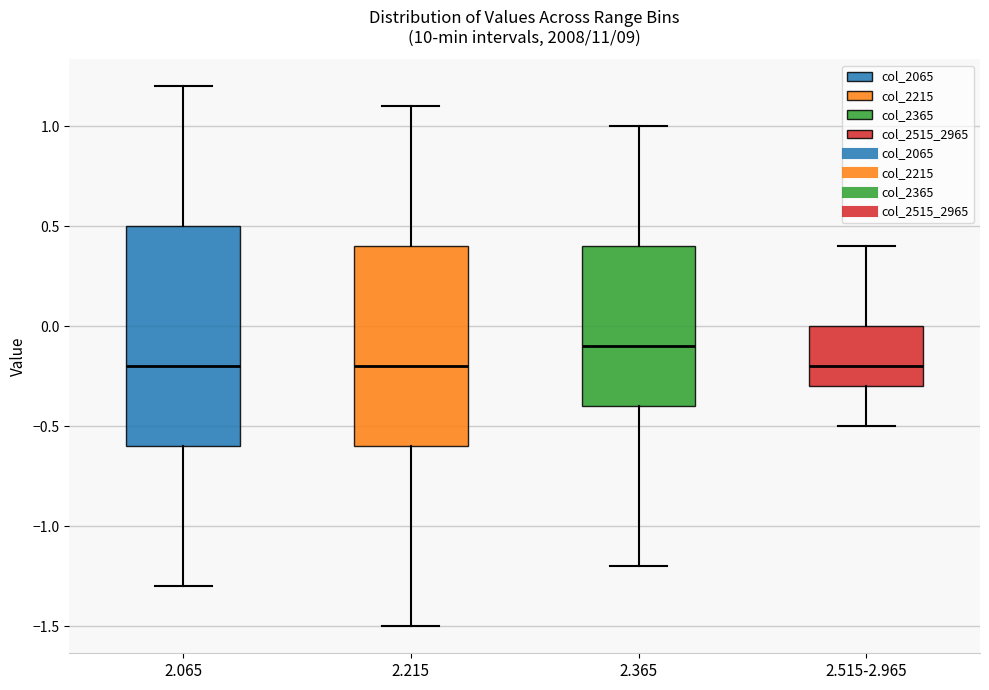

Where does the lower whisker of the box for 2.065 end on the y-axis? The values are not printed on the chart, so give them approximately, as read against the axis.

-1.3